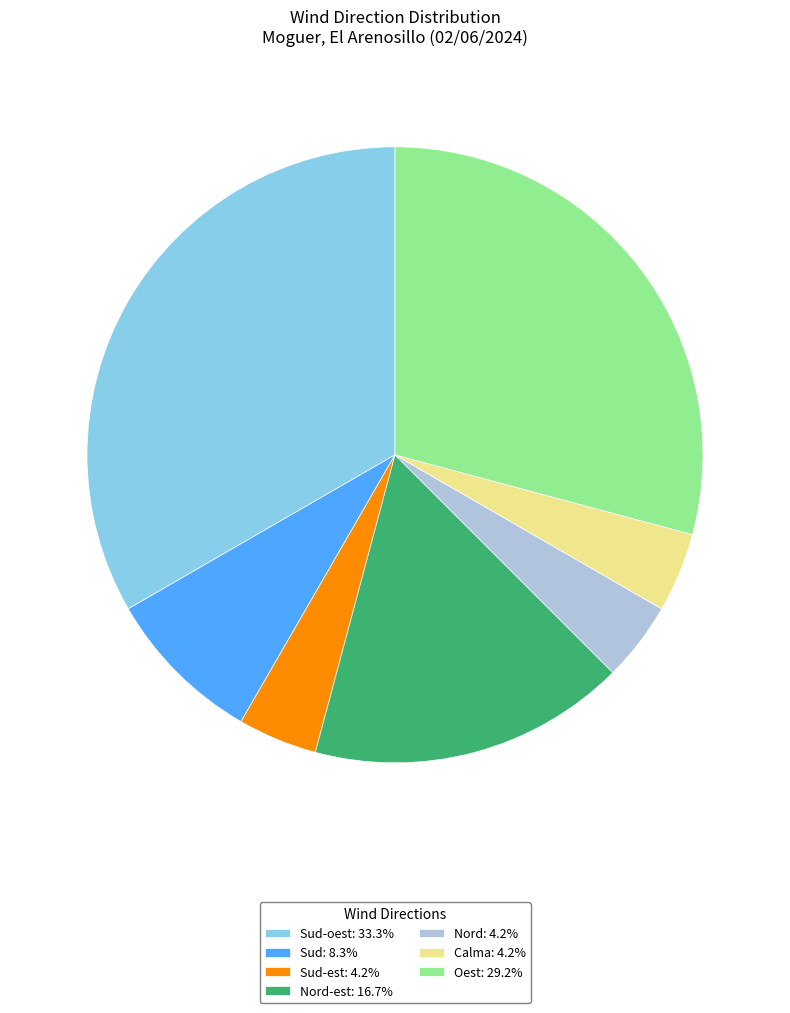

Is the sum of Oest: 29.2% and Nord: 4.2% greater than half?

No